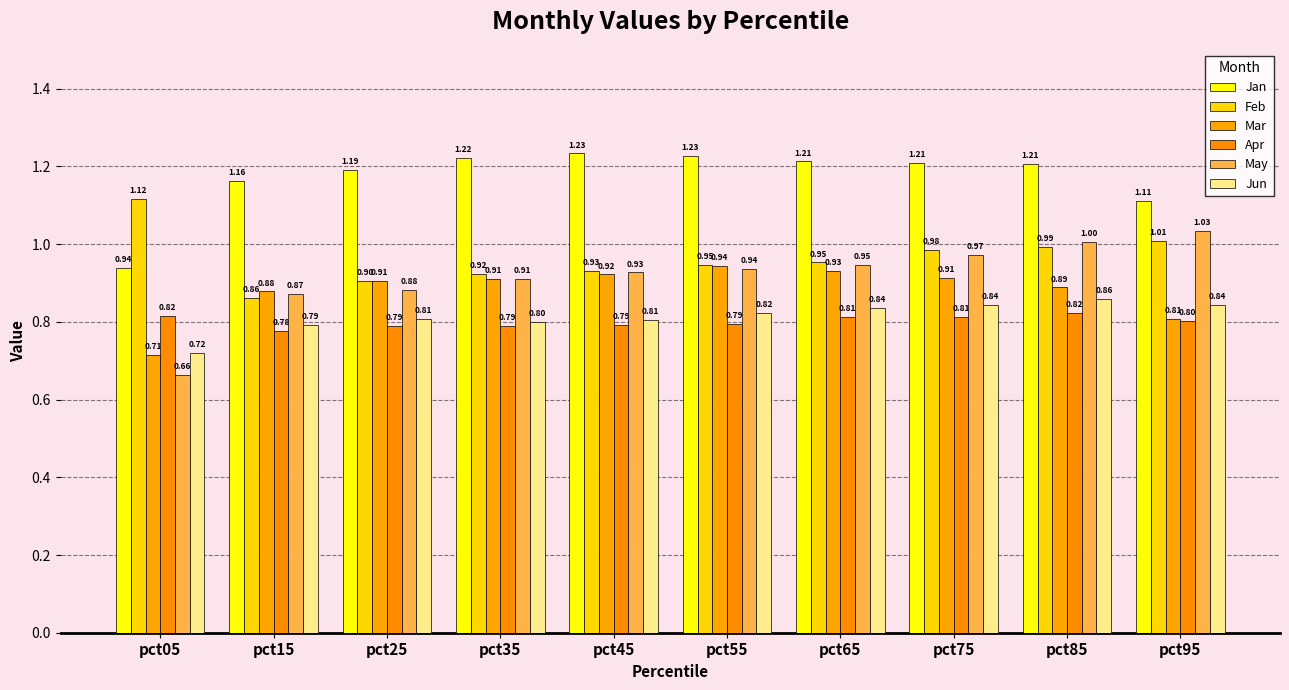

Is the value of Jun at pct15 greater than the value of Jan at pct85?

No